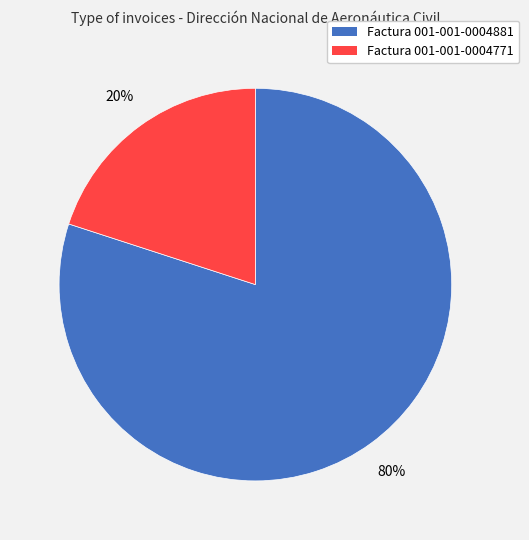

Do Factura 001-001-0004771 and Factura 001-001-0004881 together represent more than half of the pie?

Yes